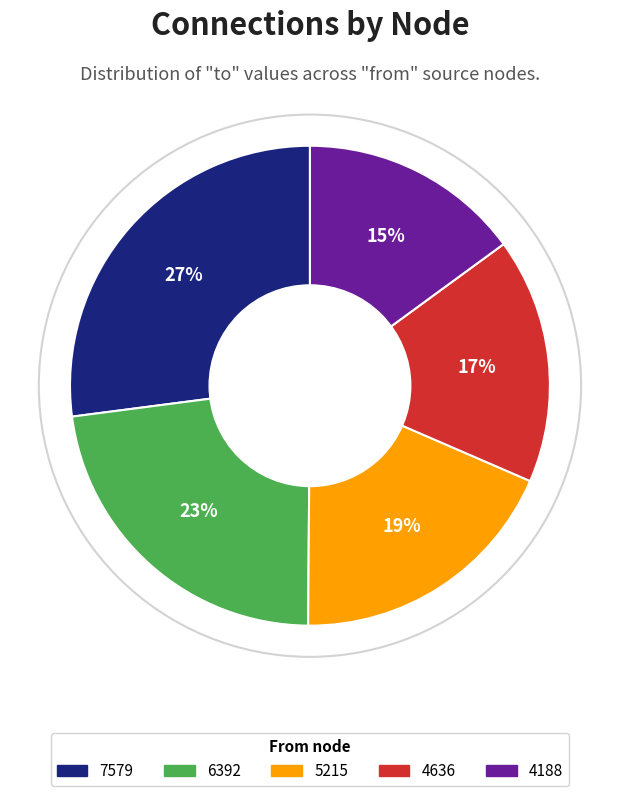

Does any single category account for the majority?

No